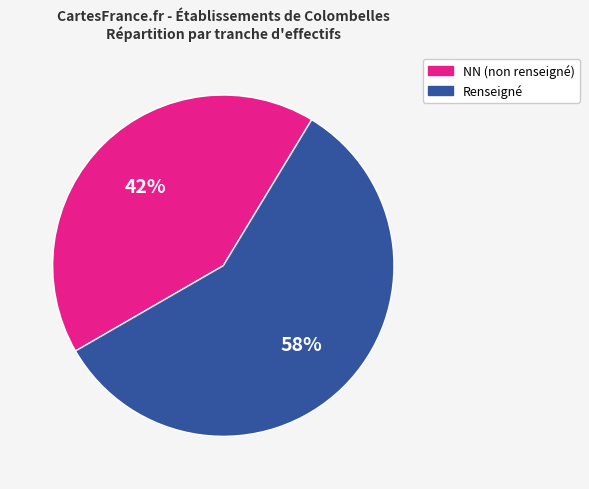

Does any single category account for the majority?

Yes